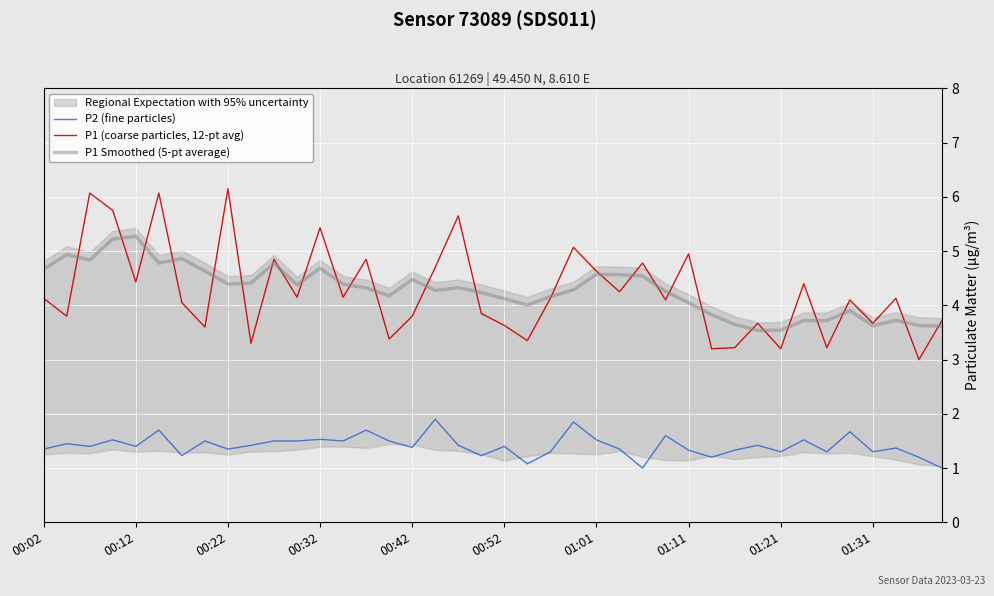

True or false: P2 (fine particles) and P1 Smoothed (5-pt average) intersect in this chart.

False